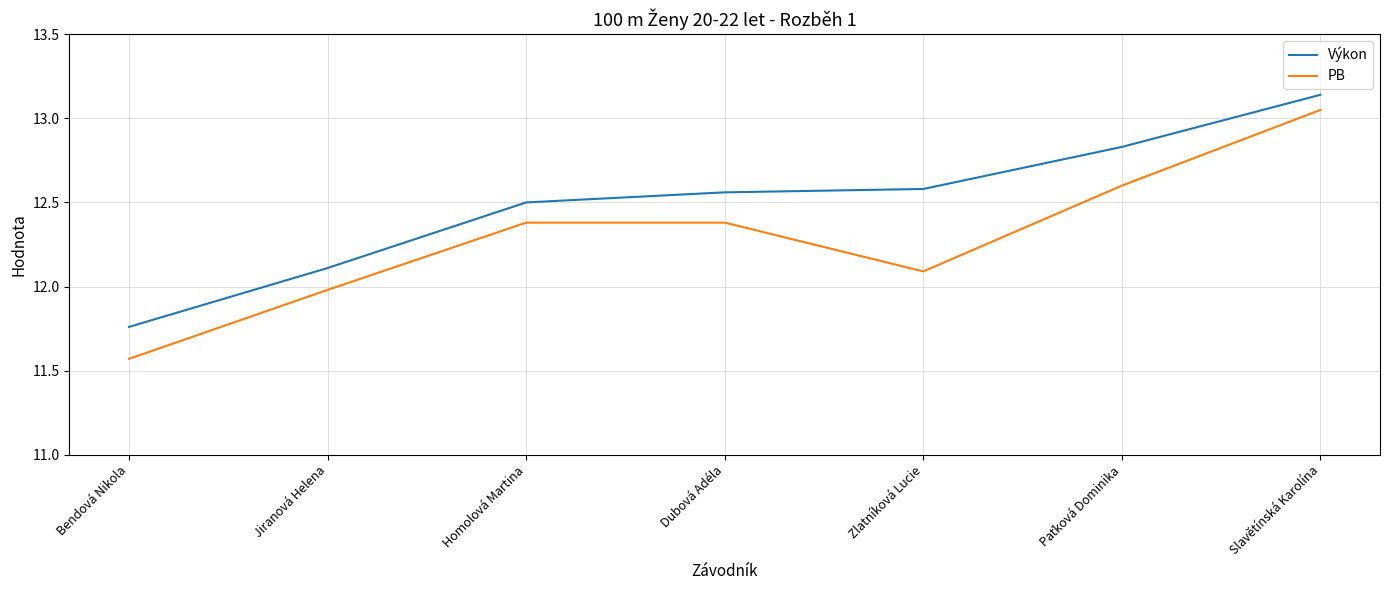

What is the spread (max minus min) of values at Dubová Adéla?

0.2